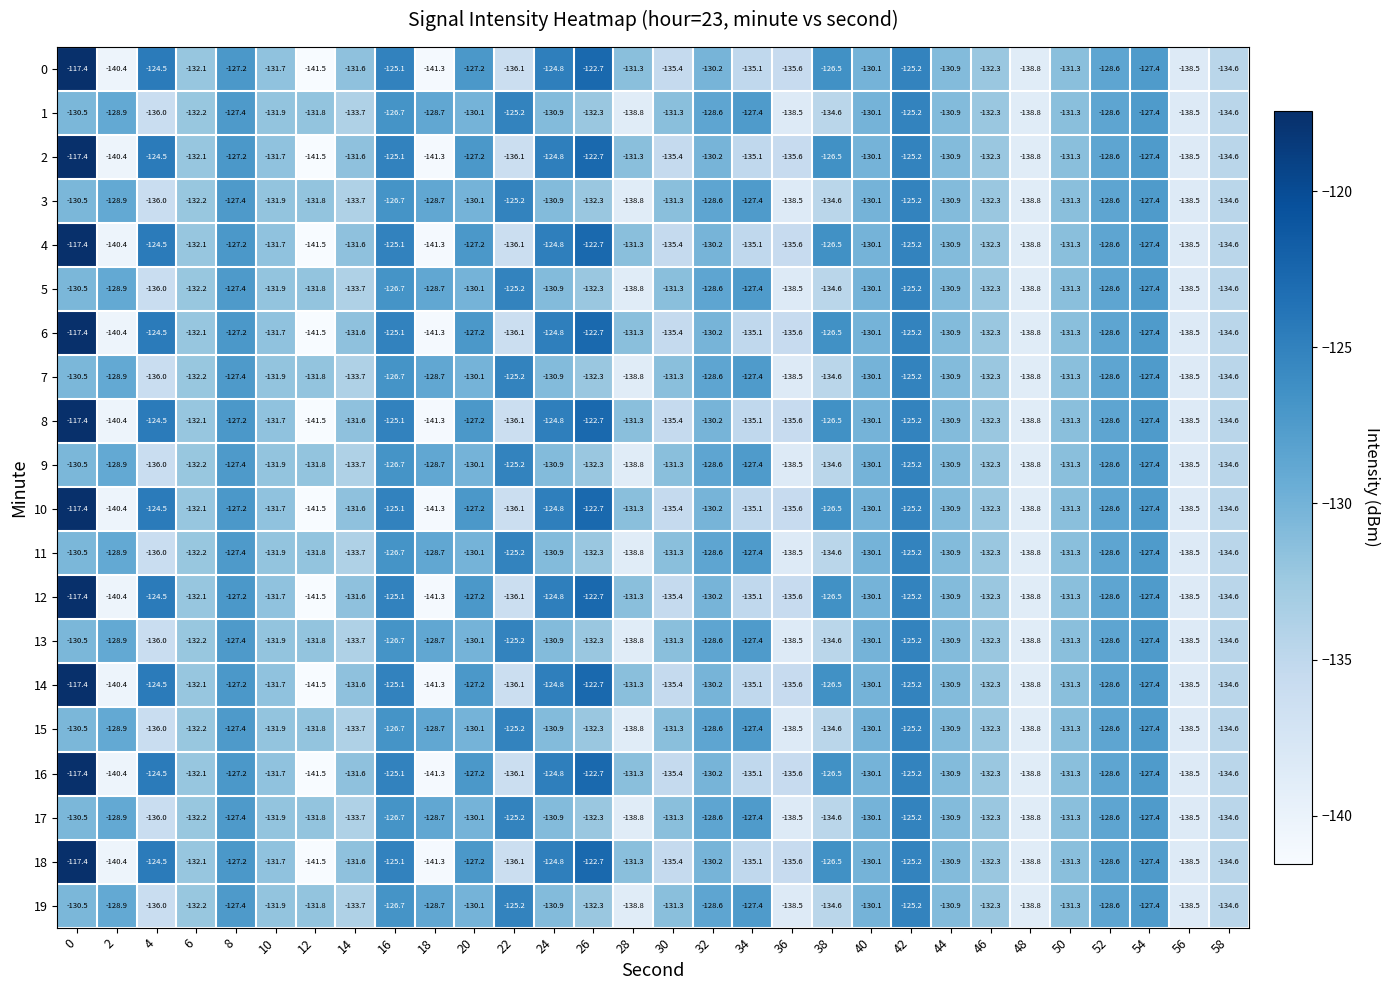

What is the average value of the 6 series?

-131.2